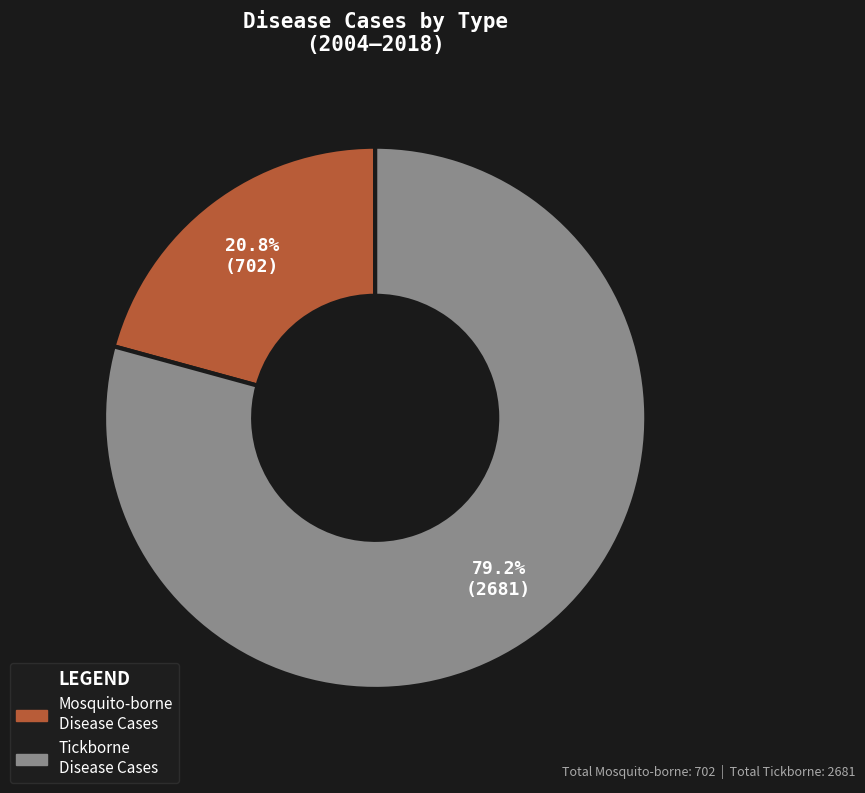

What is the majority slice?

Tickborne Disease Cases